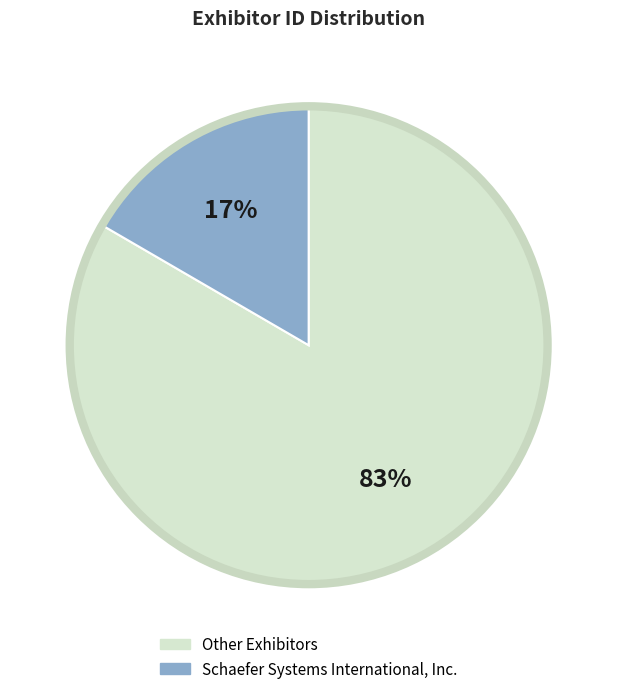

Does any single category account for the majority?

Yes